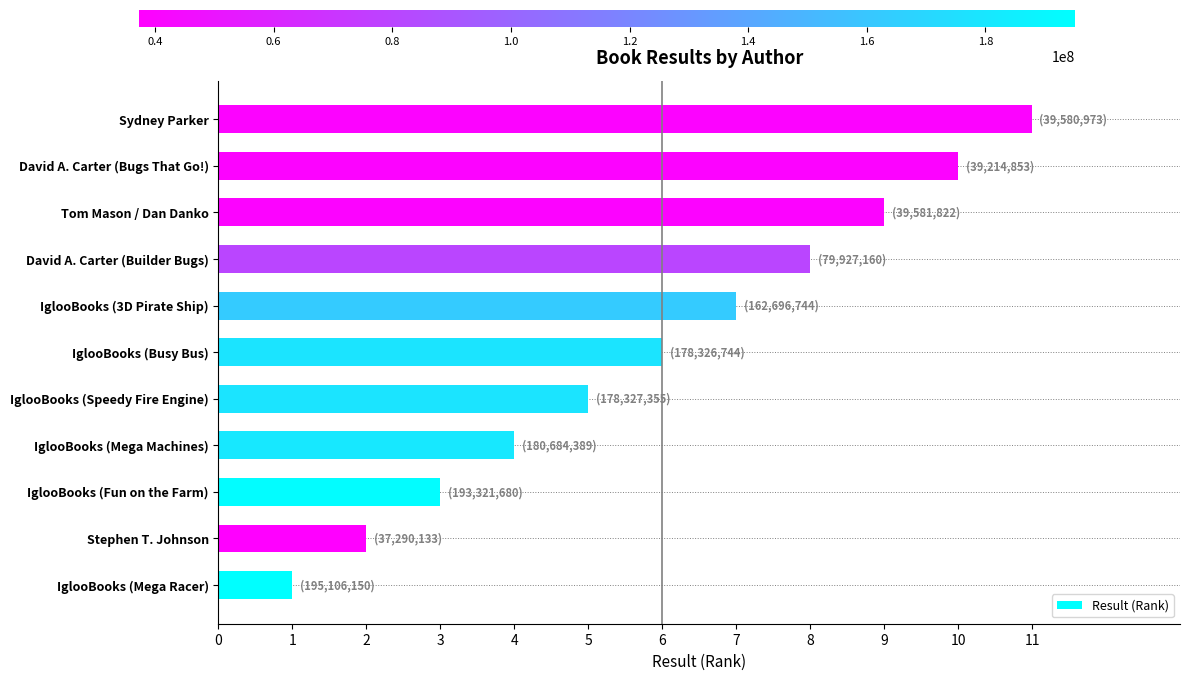

List the labels in order of value, smallest first.

IglooBooks (Mega Racer), Stephen T. Johnson, IglooBooks (Fun on the Farm), IglooBooks (Mega Machines), IglooBooks (Speedy Fire Engine), IglooBooks (Busy Bus), IglooBooks (3D Pirate Ship), David A. Carter (Builder Bugs), Tom Mason / Dan Danko, David A. Carter (Bugs That Go!), Sydney Parker